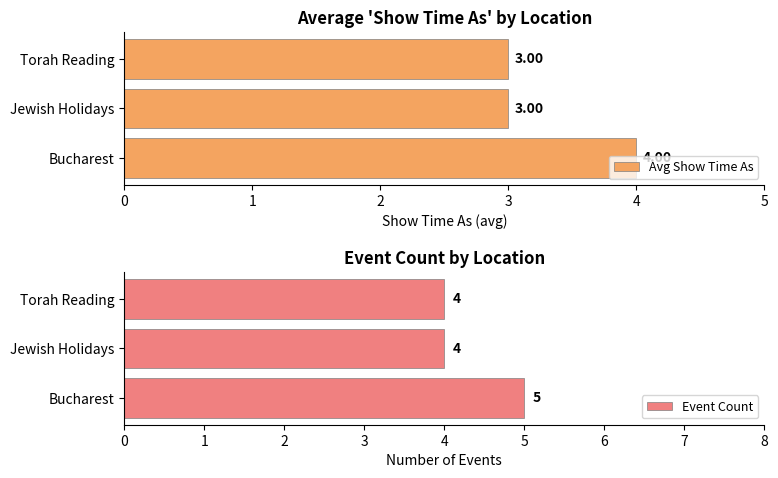

True or false: Event Count has a value of 4 at Torah Reading.

True